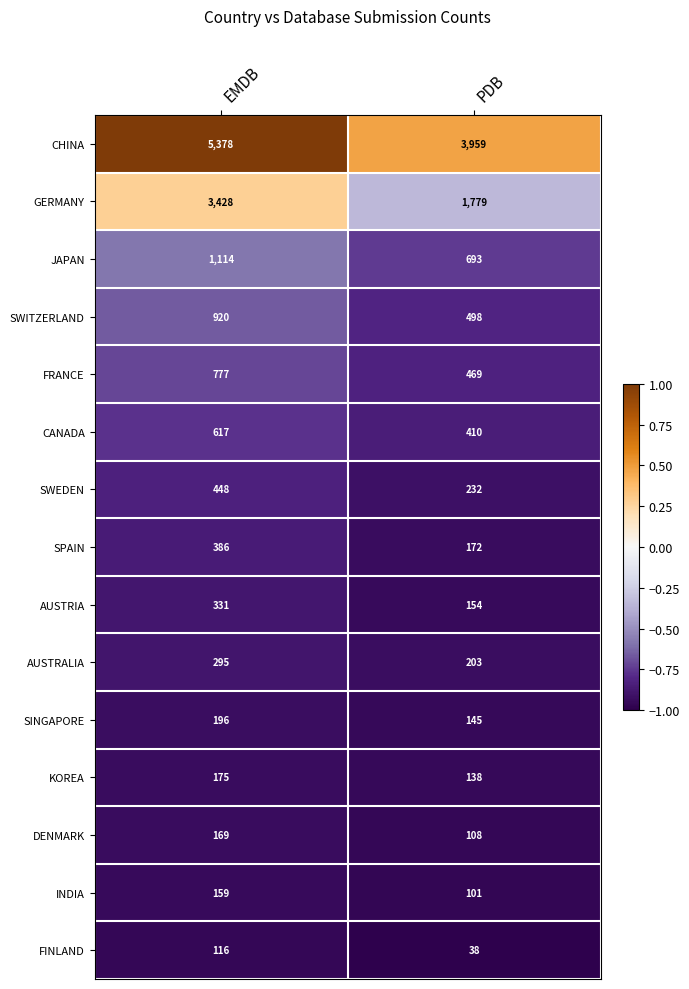

Which label corresponds to the largest value in the chart?

EMDB